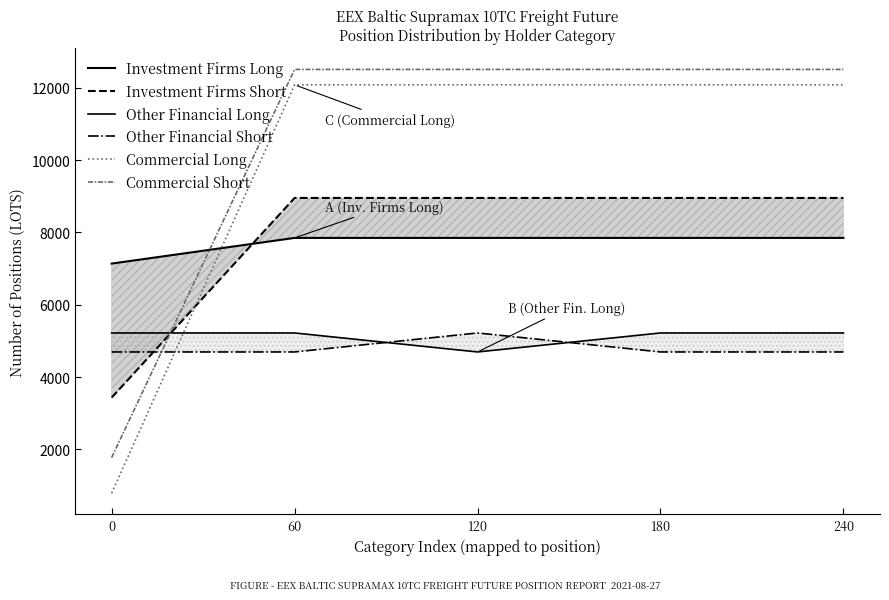

Reading left to right, list all the values displayed in this chart.

Investment Firms Long: 0=7138.3	60=7848.3	120=7848.3	180=7848.3	240=7848.3
Investment Firms Short: 0=3432.9	60=8952.9	120=8952.9	180=8952.9	240=8952.9
Other Financial Long: 0=5220.3	60=5220.3	120=4695.0	180=5220.3	240=5220.3
Other Financial Short: 0=4695.0	60=4695.0	120=5220.3	180=4695.0	240=4695.0
Commercial Long: 0=790.0	60=12081.0	120=12081.0	180=12081.0	240=12081.0
Commercial Short: 0=1775.0	60=12506.7	120=12506.7	180=12506.7	240=12506.7